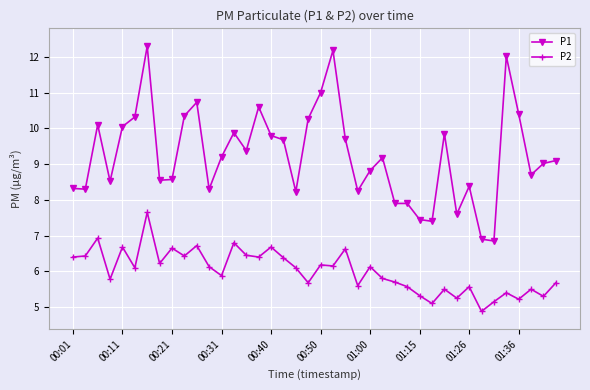

What is the value of the P2 point at the 9th from the left?

6.7